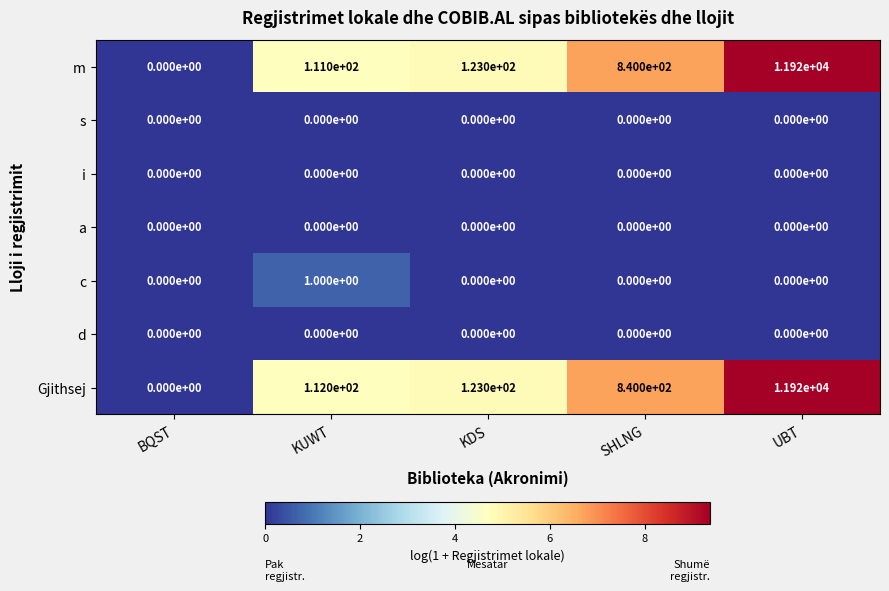

What is the difference between the maximum and minimum values in the Gjithsej series?

11920